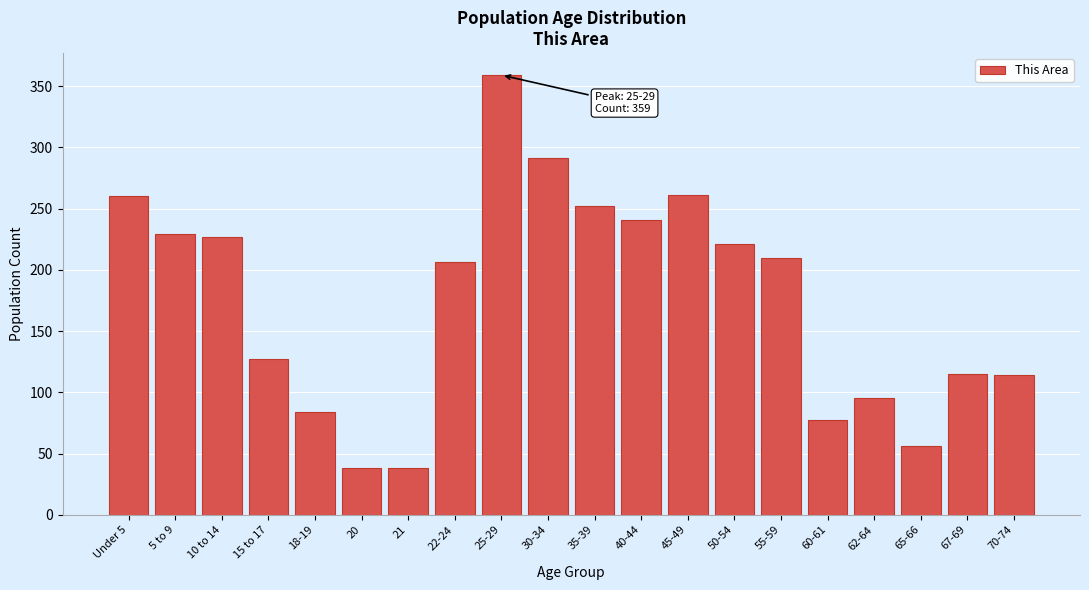

Is it true that the value at 67-69 is 115?

True